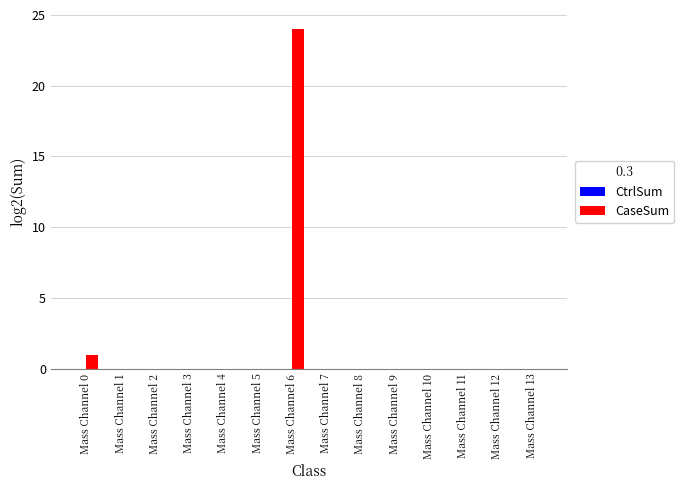

Reading left to right, list all the values displayed in this chart.

Mass Channel 0=1	Mass Channel 1=0	Mass Channel 2=0	Mass Channel 3=0	Mass Channel 4=0	Mass Channel 5=0	Mass Channel 6=24	Mass Channel 7=0	Mass Channel 8=0	Mass Channel 9=0	Mass Channel 10=0	Mass Channel 11=0	Mass Channel 12=0	Mass Channel 13=0